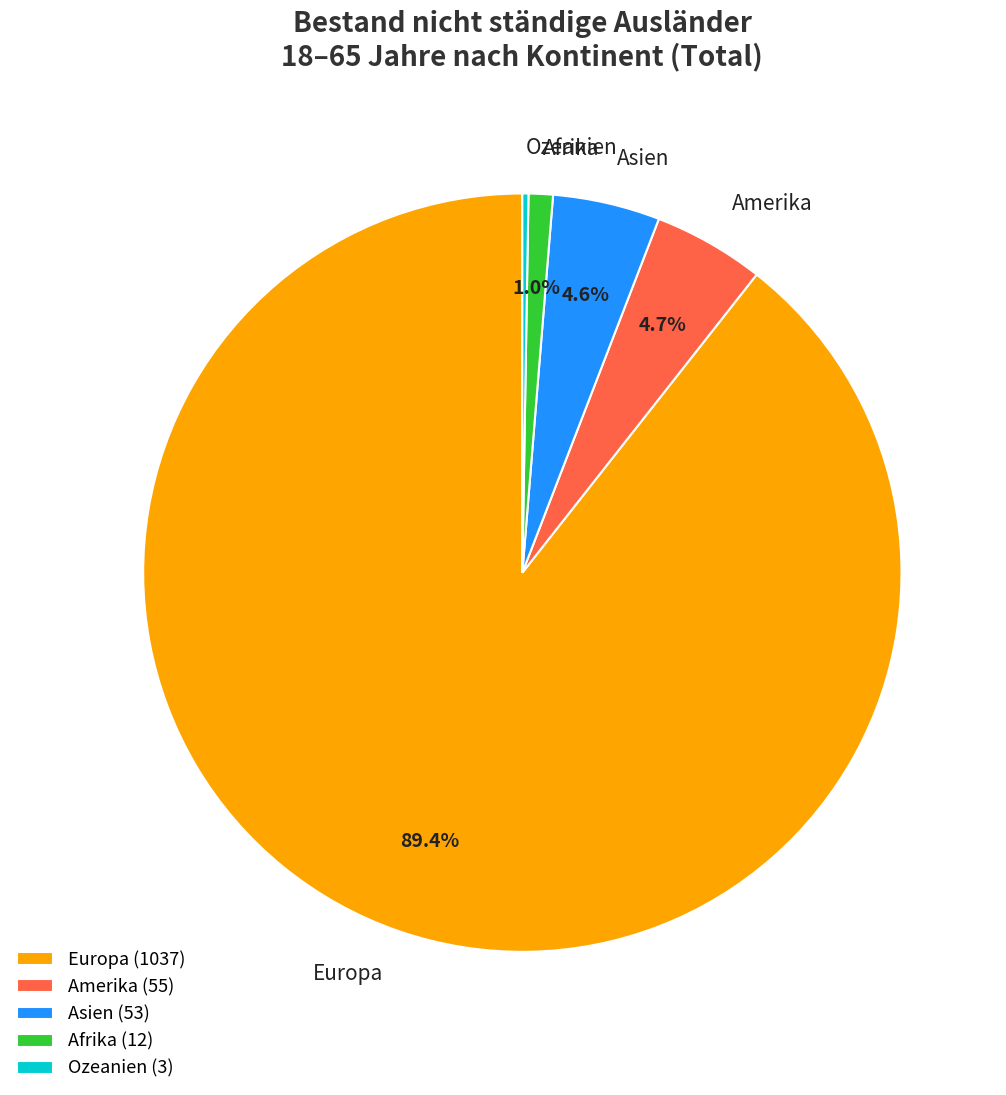

Is the sum of Europa and Amerika greater than half?

Yes